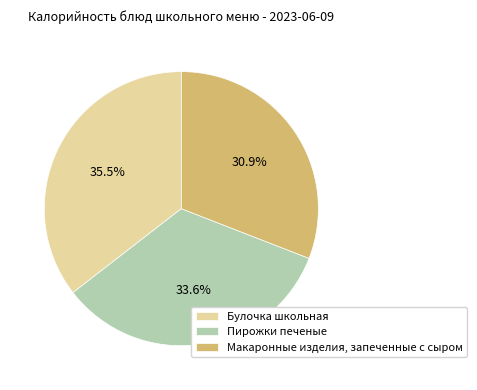

To the nearest percent, what is the average slice percentage?

33%